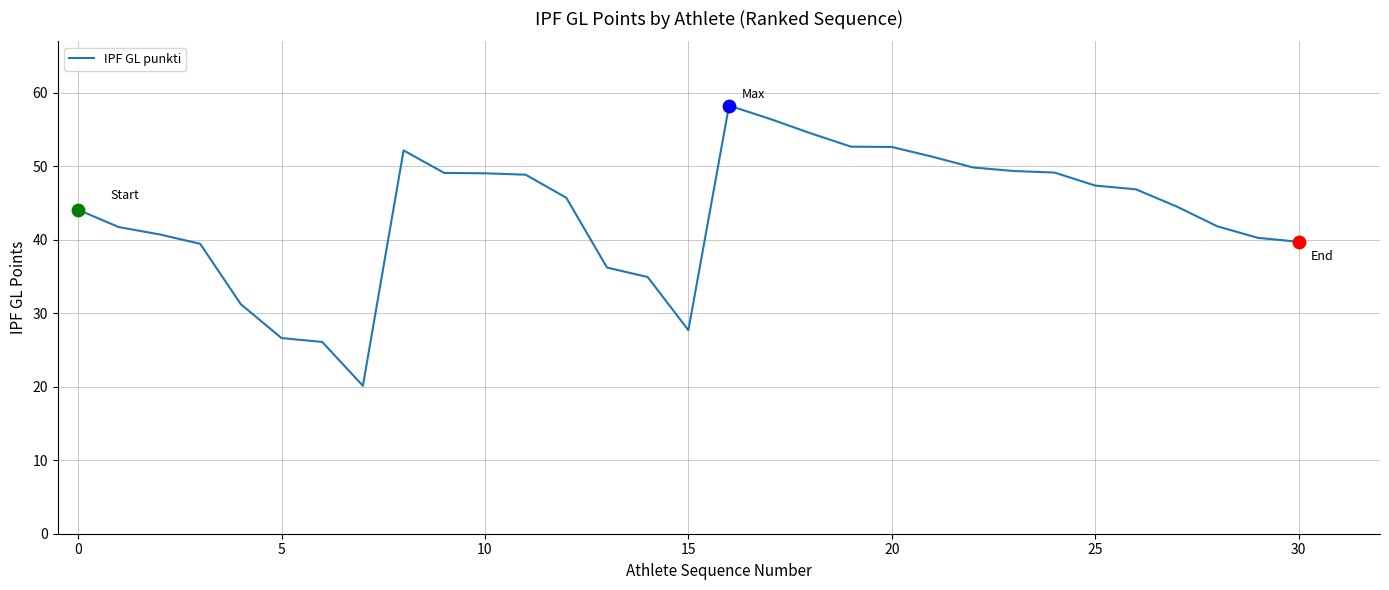

What is the smallest value displayed?

20.1